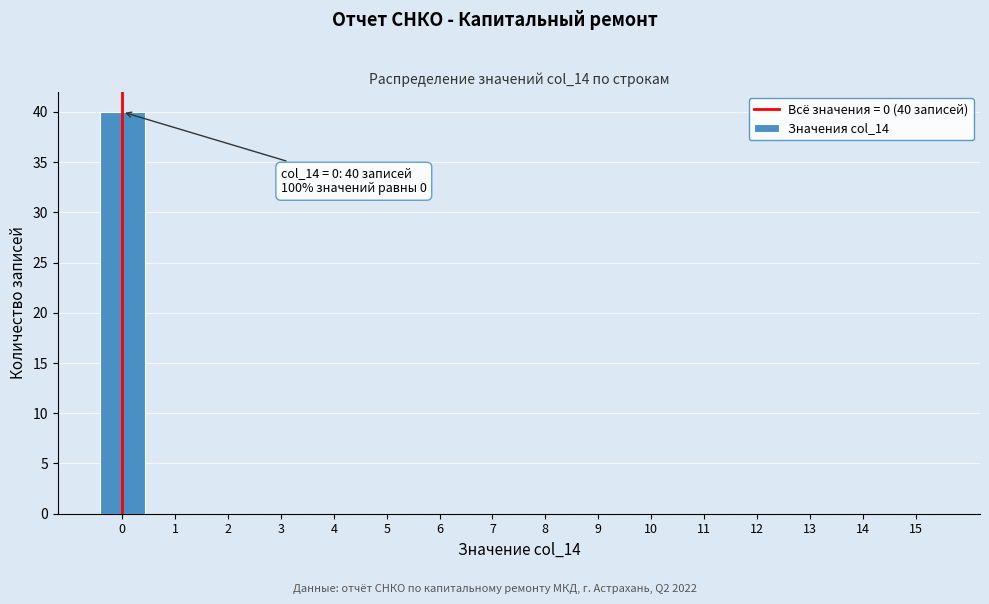

Over which range of the x-axis is the bar tallest?

-0.5 to 0.5